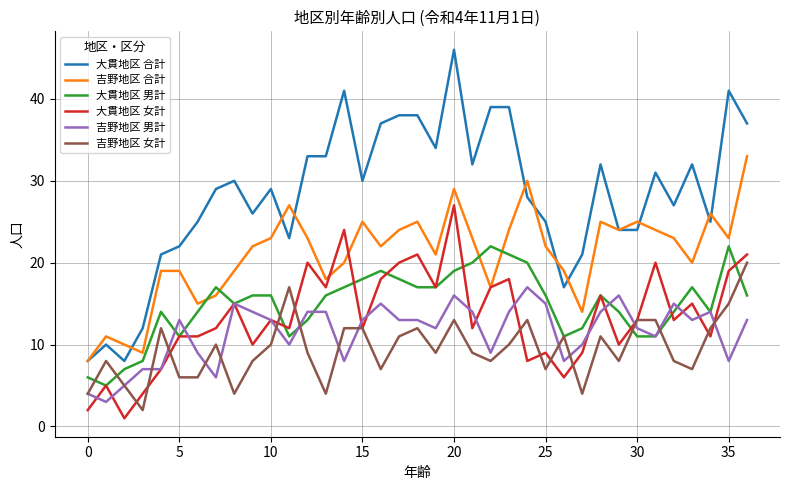

What is the maximum value for 大貫地区 男計?

22